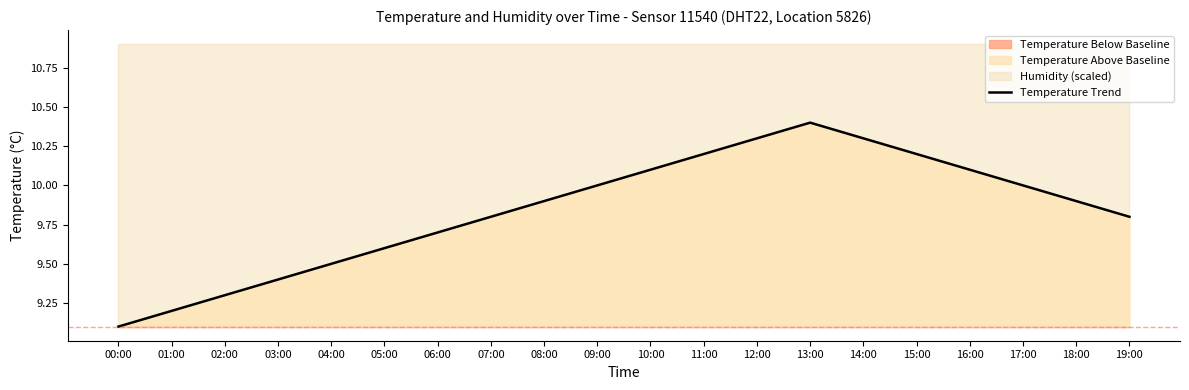

Reading right to left, list all the values displayed in this chart.

9.8	9.9	10.0	10.1	10.2	10.3	10.4	10.3	10.2	10.1	10.0	9.9	9.8	9.7	9.6	9.5	9.4	9.3	9.2	9.1